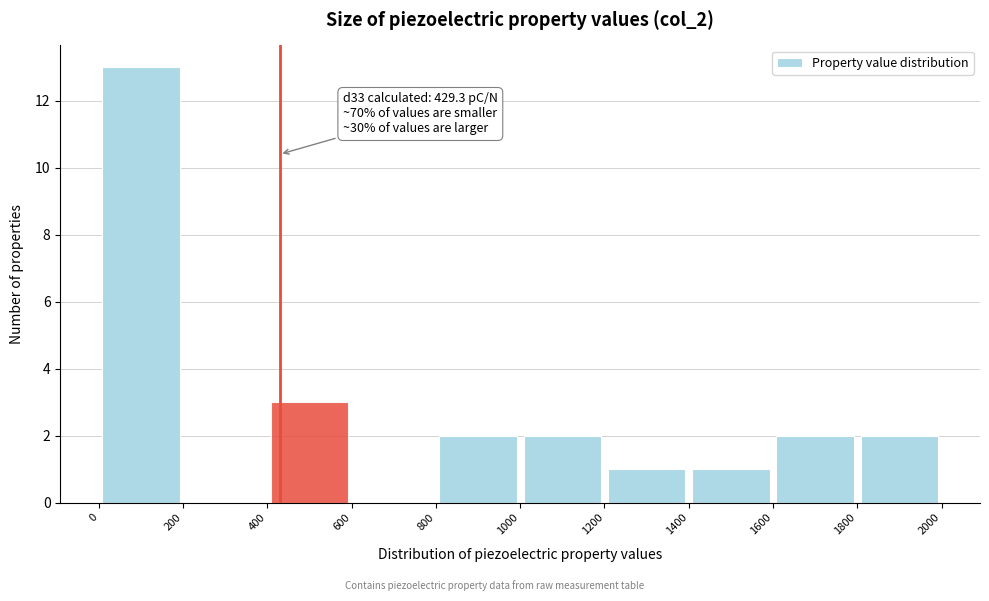

Which range on the x-axis has the tallest bar?

0 to 200